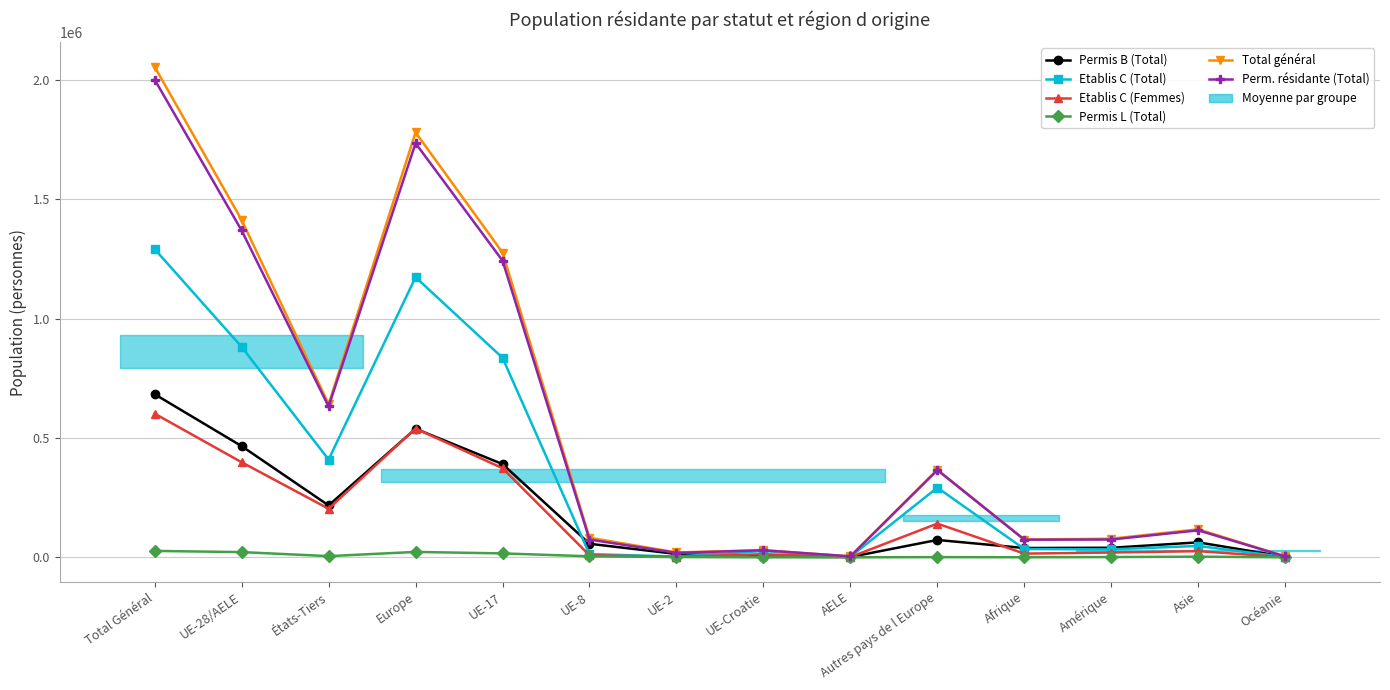

What is the label of the 2nd point from the left?

UE-28/AELE